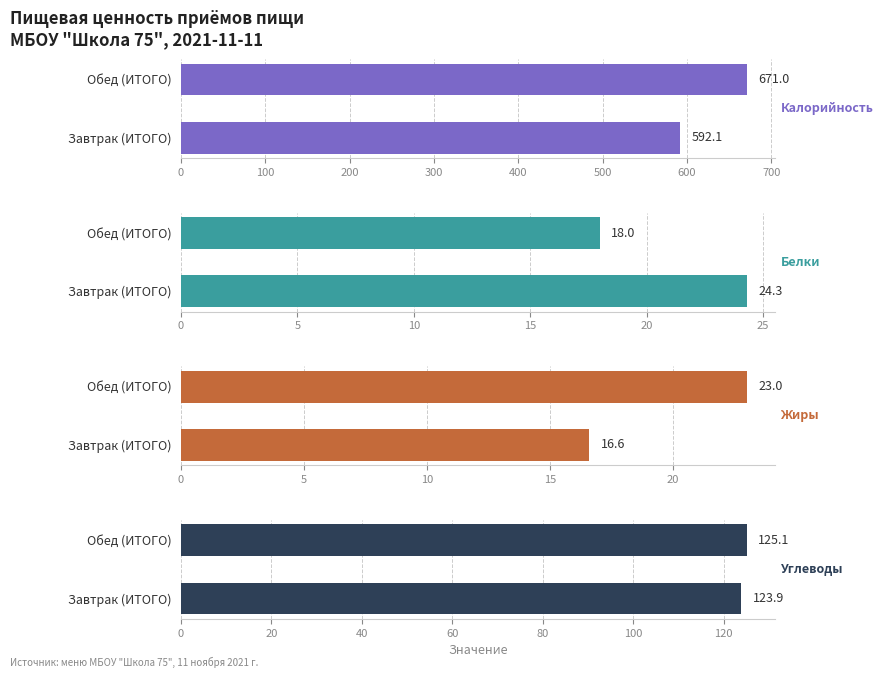

What is the sum of the Калорийность values at Завтрак (ИТОГО) and Обед (ИТОГО)?

1263.1